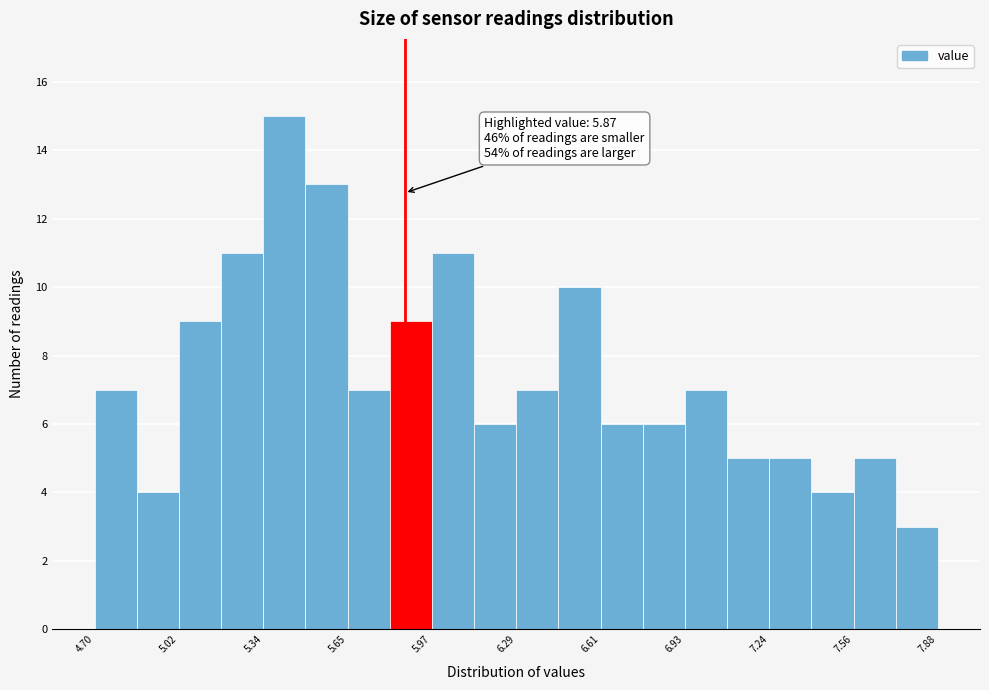

Around what value on the x-axis is the tallest bar? Give the approximate position of its centre, as read against the axis.

5.40